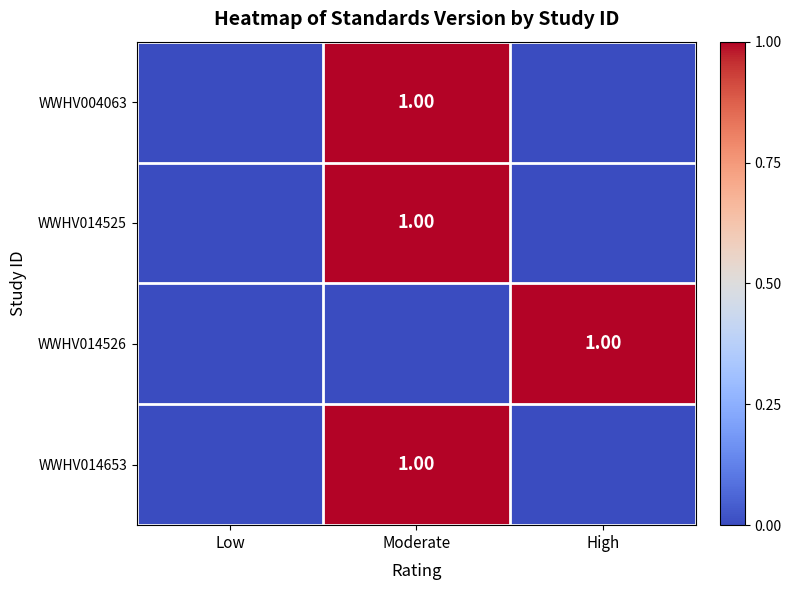

At Moderate, list the series in order from smallest to largest.

WWHV014526, WWHV004063, WWHV014525, WWHV014653